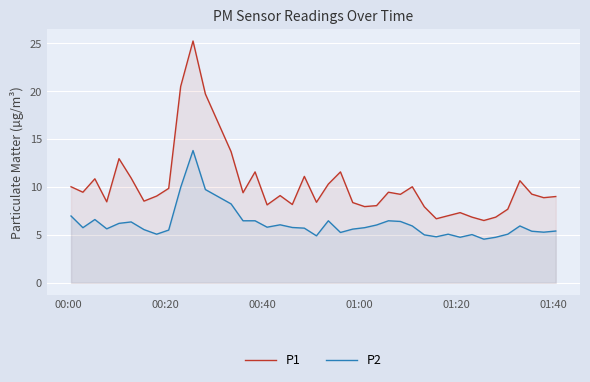

What is the difference between the maximum and minimum values in the P1 series?

18.7